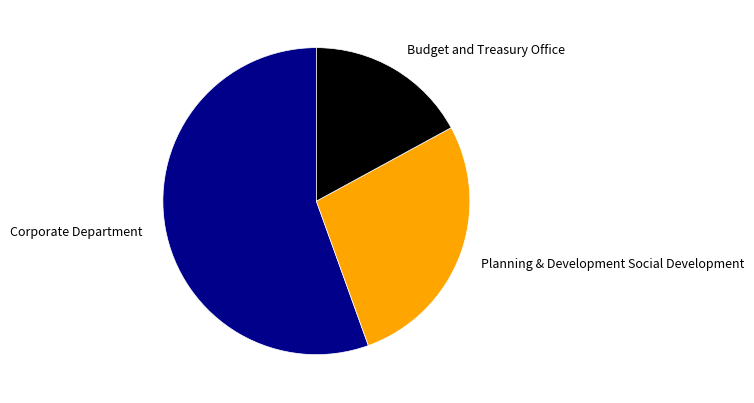

What is the largest slice in the pie chart?

Corporate Department